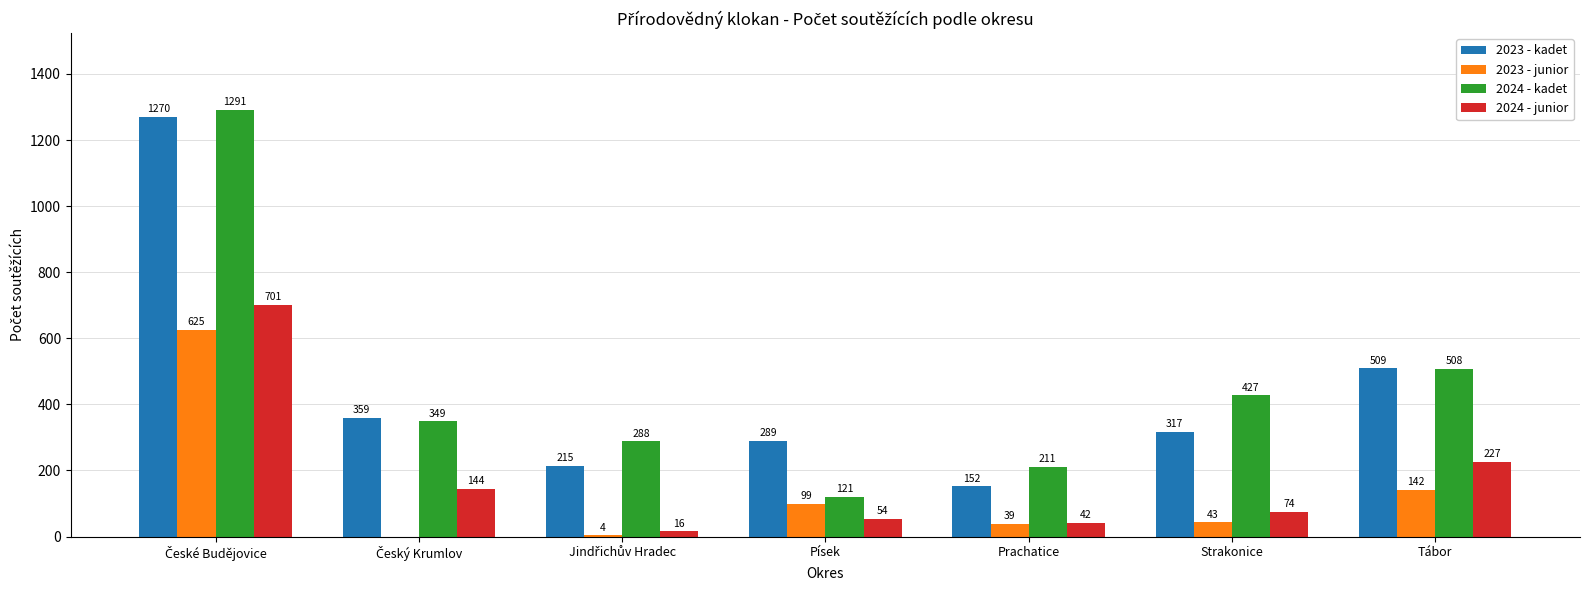

Where is 2023 - kadet nearest to the value 711?

Tábor